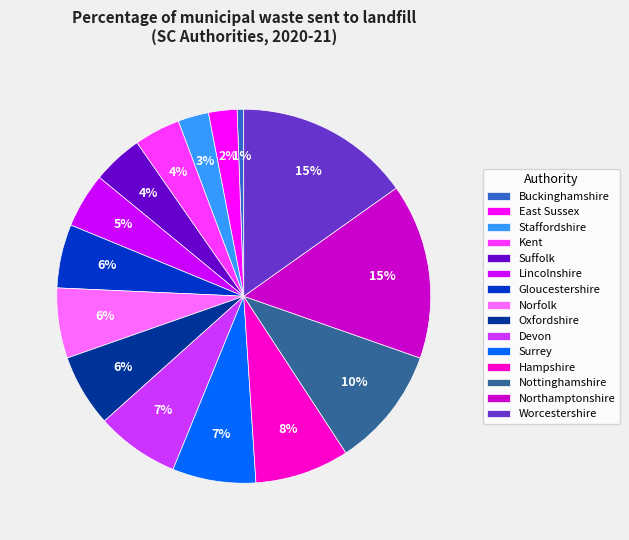

Which slice is the smallest?

Buckinghamshire